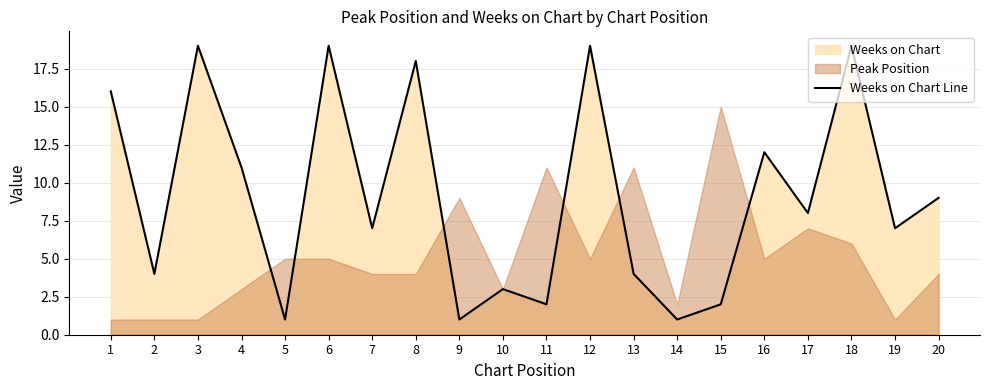

Approximately how many times larger is the value at 16 compared to 14?

12.0